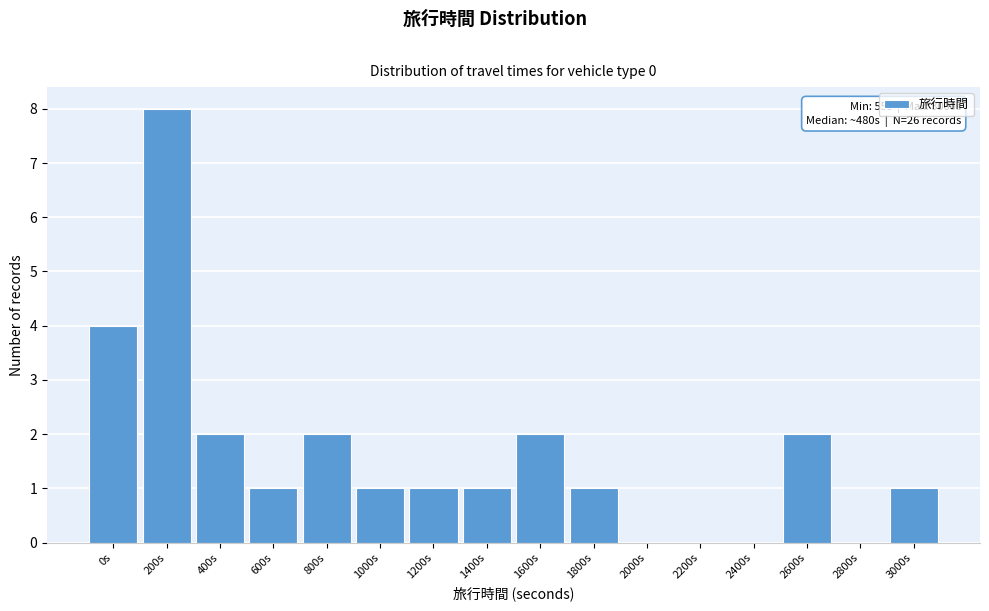

Reading right to left, extract all data points from this chart.

3000s=1	2800s=0	2600s=2	2400s=0	2200s=0	2000s=0	1800s=1	1600s=2	1400s=1	1200s=1	1000s=1	800s=2	600s=1	400s=2	200s=8	0s=4